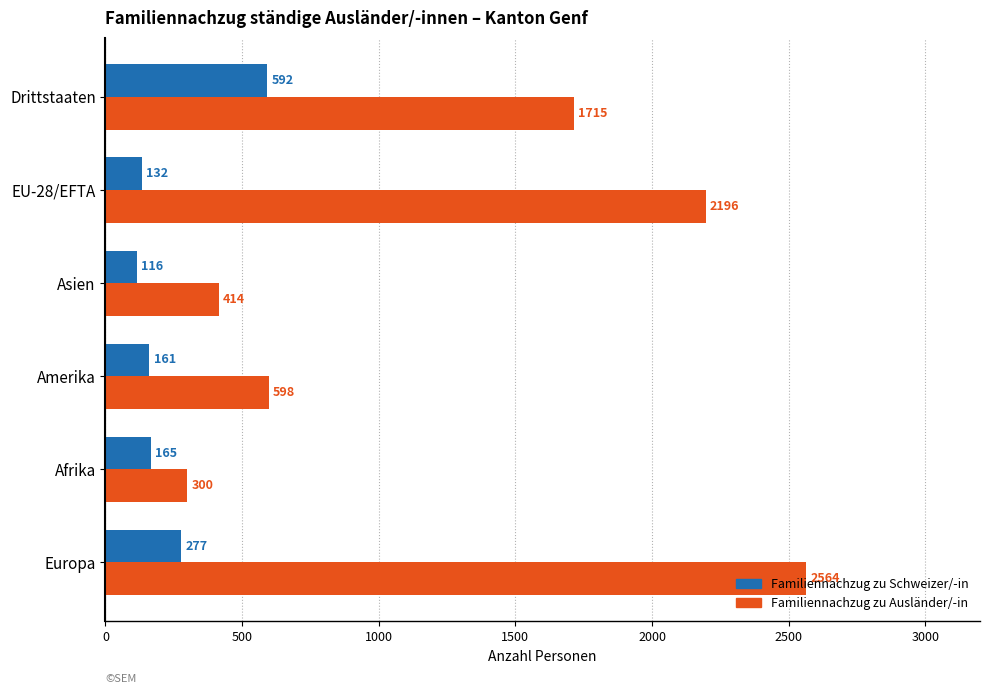

What is the average value of the Familiennachzug zu Ausländer/-in series?

1298